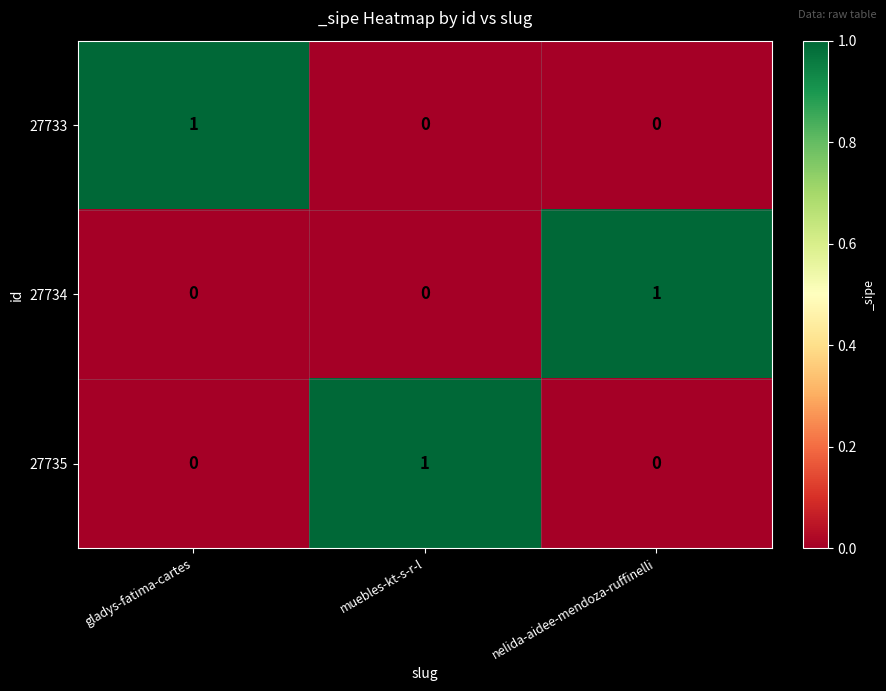

Reading left to right, extract all data points from this chart.

27733: gladys-fatima-cartes=1	muebles-kt-s-r-l=0	nelida-aidee-mendoza-ruffinelli=0
27734: gladys-fatima-cartes=0	muebles-kt-s-r-l=0	nelida-aidee-mendoza-ruffinelli=1
27735: gladys-fatima-cartes=0	muebles-kt-s-r-l=1	nelida-aidee-mendoza-ruffinelli=0